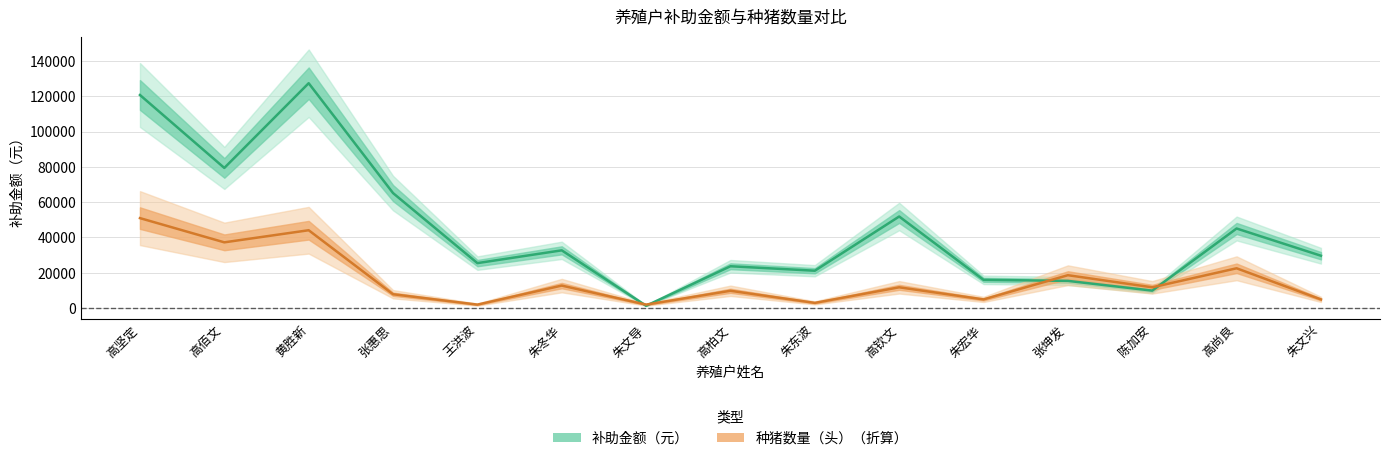

Which category has the lowest value across all series?

朱文导